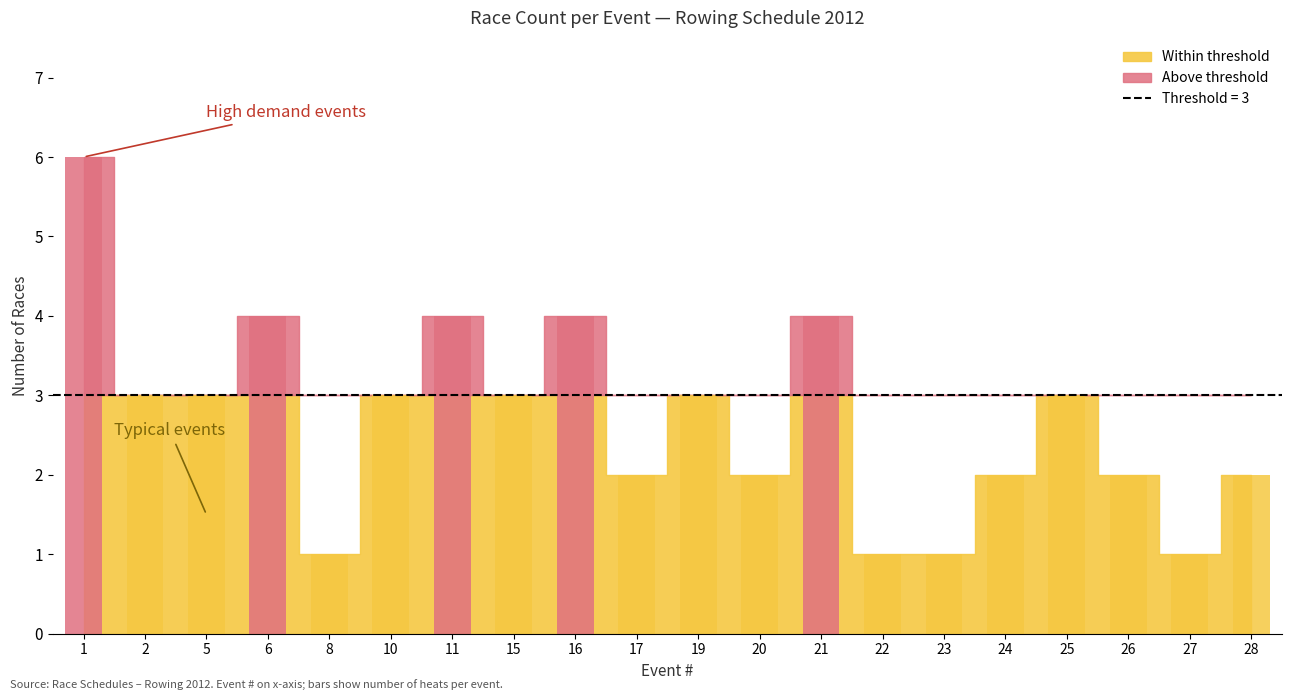

What is the sum of all values?

54